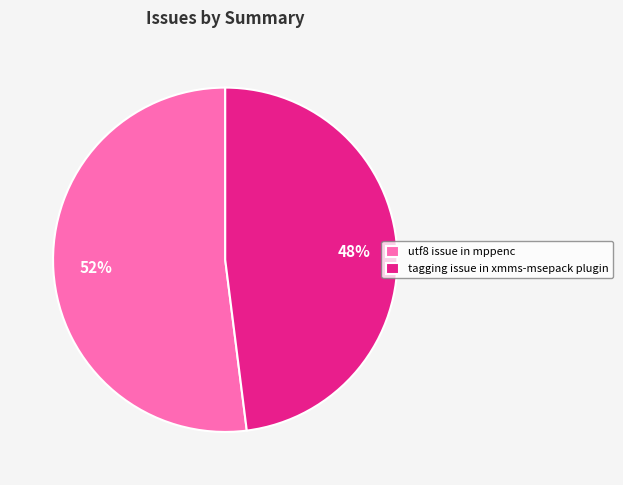

Do utf8 issue in mppenc and tagging issue in xmms-msepack plugin together represent more than half of the pie?

Yes